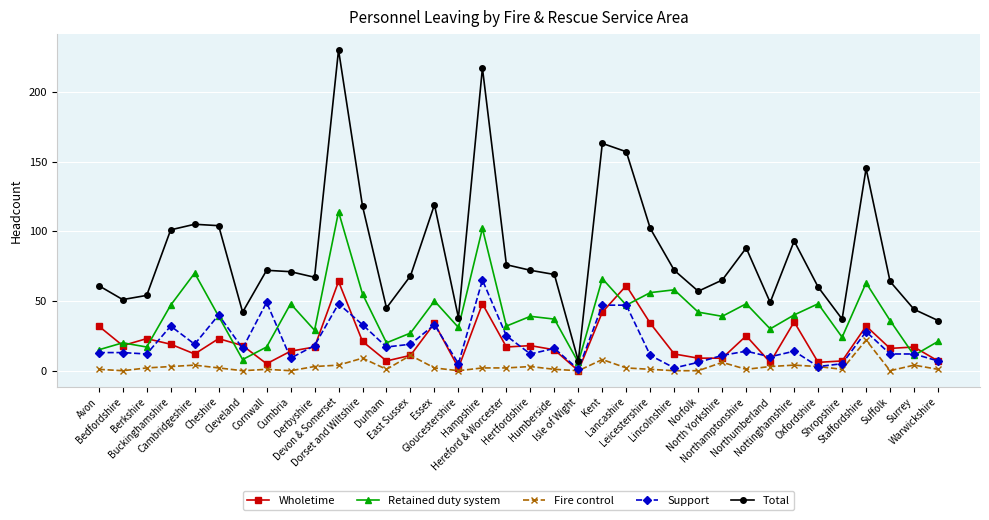

What position from the left is Dorset and Wiltshire?

12